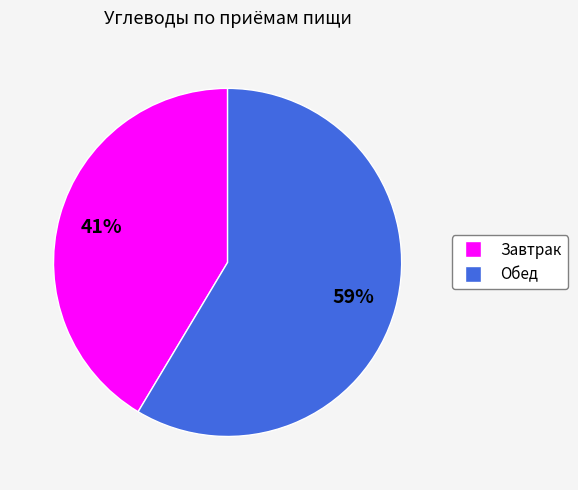

Which slice is the largest?

Обед